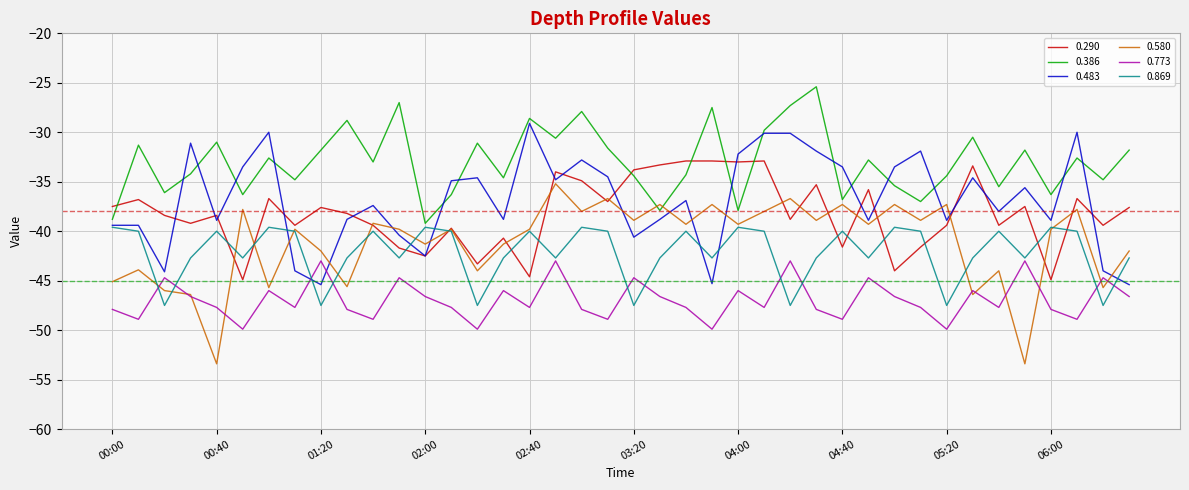

List the series in order of their peak value, highest first.

0.386, 0.483, 0.290, 0.580, 0.869, 0.773